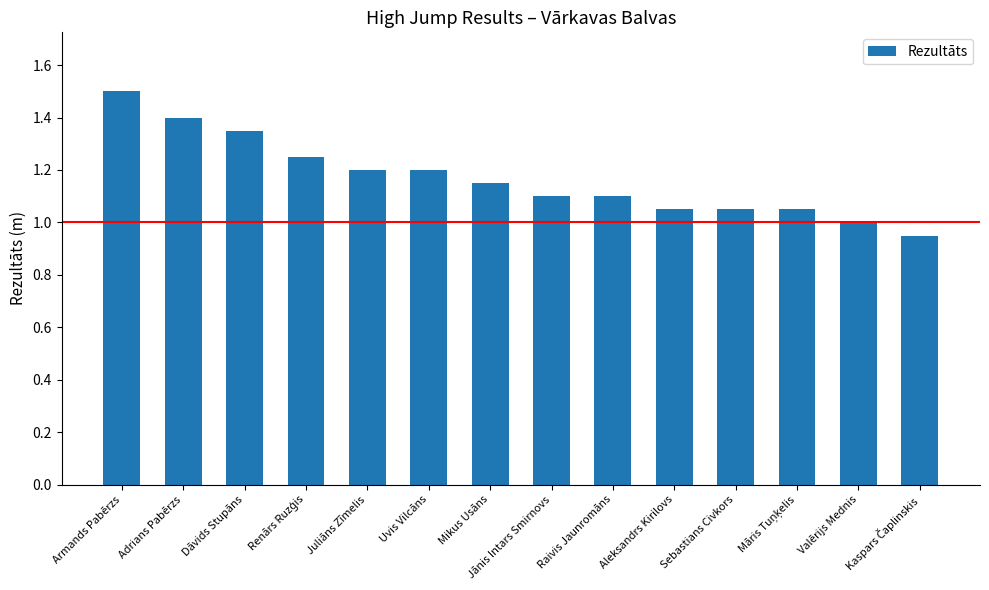

What is the value of the 13th bar from the left?

1.0